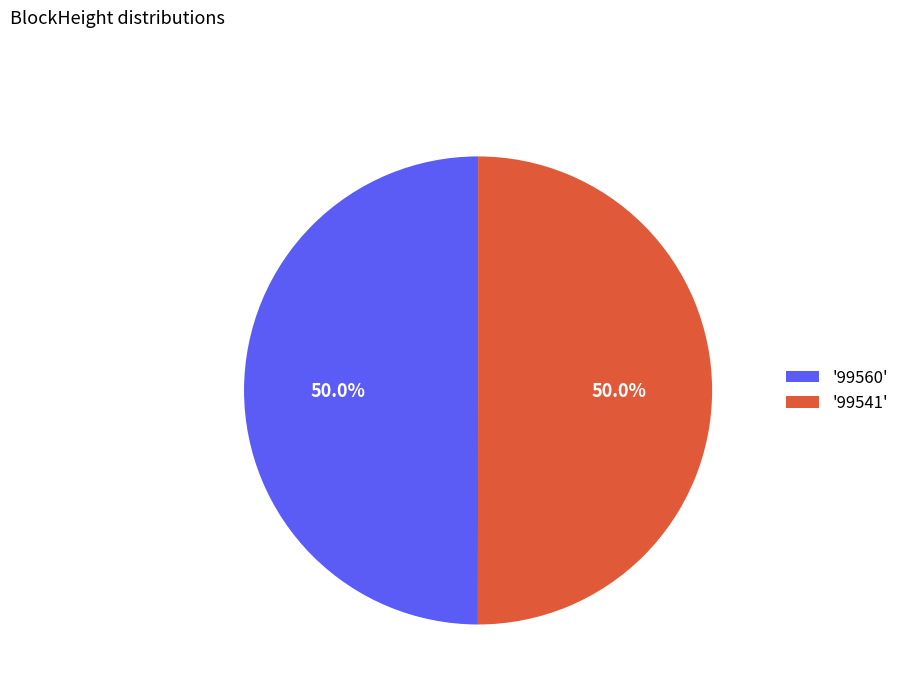

Approximately how many times larger is the value at '99541' compared to '99560'?

1.0